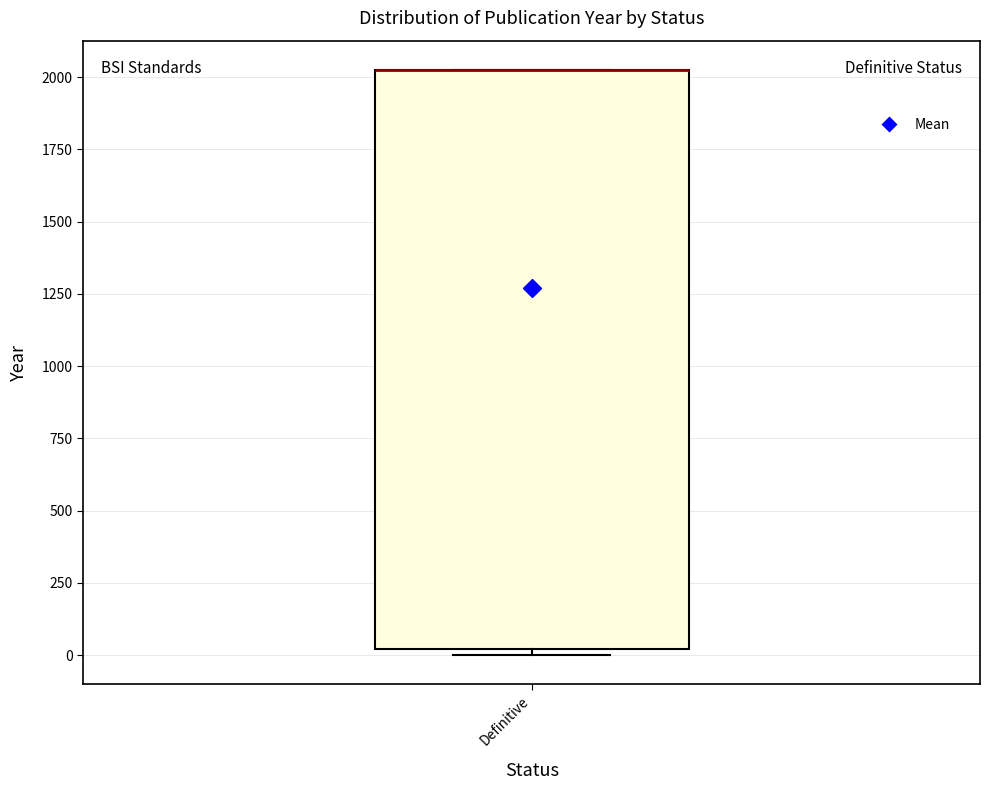

Where is the upper edge of the box for Definitive on the y-axis? The values are not printed on the chart, so give them approximately, as read against the axis.

2050